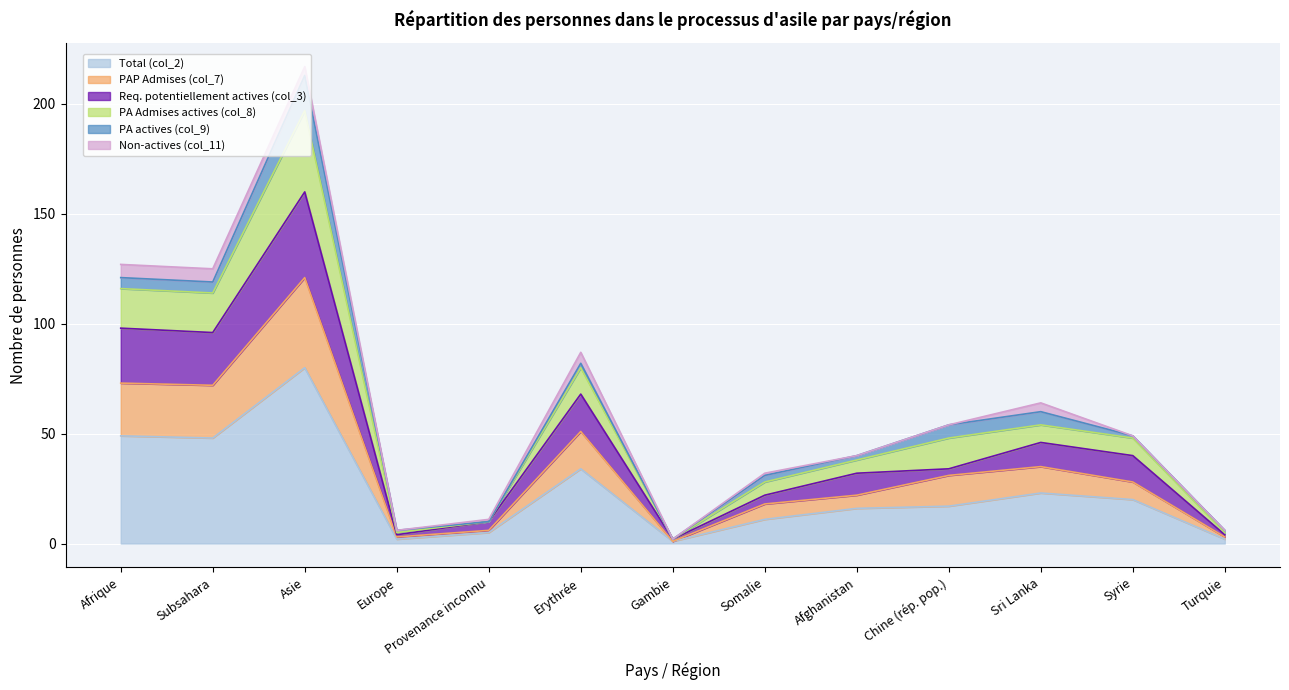

True or false: PA Admises actives (col_8) and Total (col_2) intersect in this chart.

False